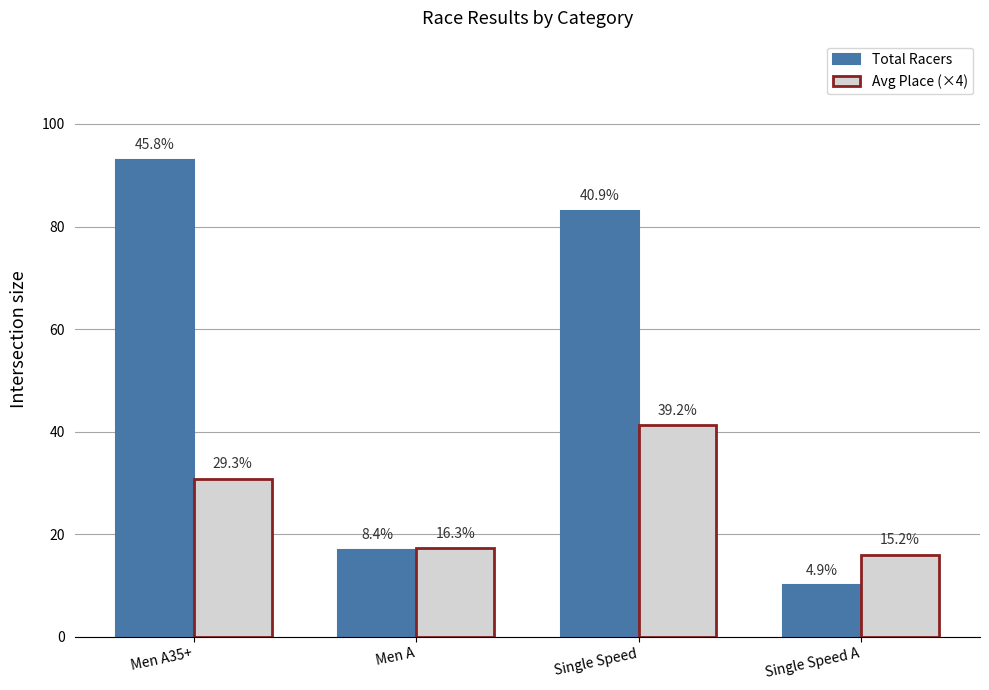

How many bars are there in each group?

2